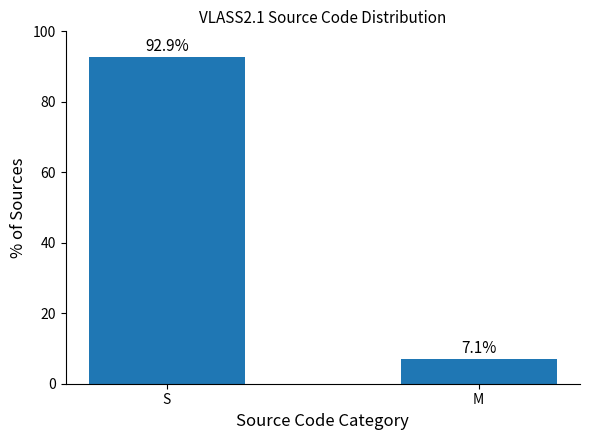

Reading left to right, transcribe all the data shown in this chart.

S=92.9	M=7.1